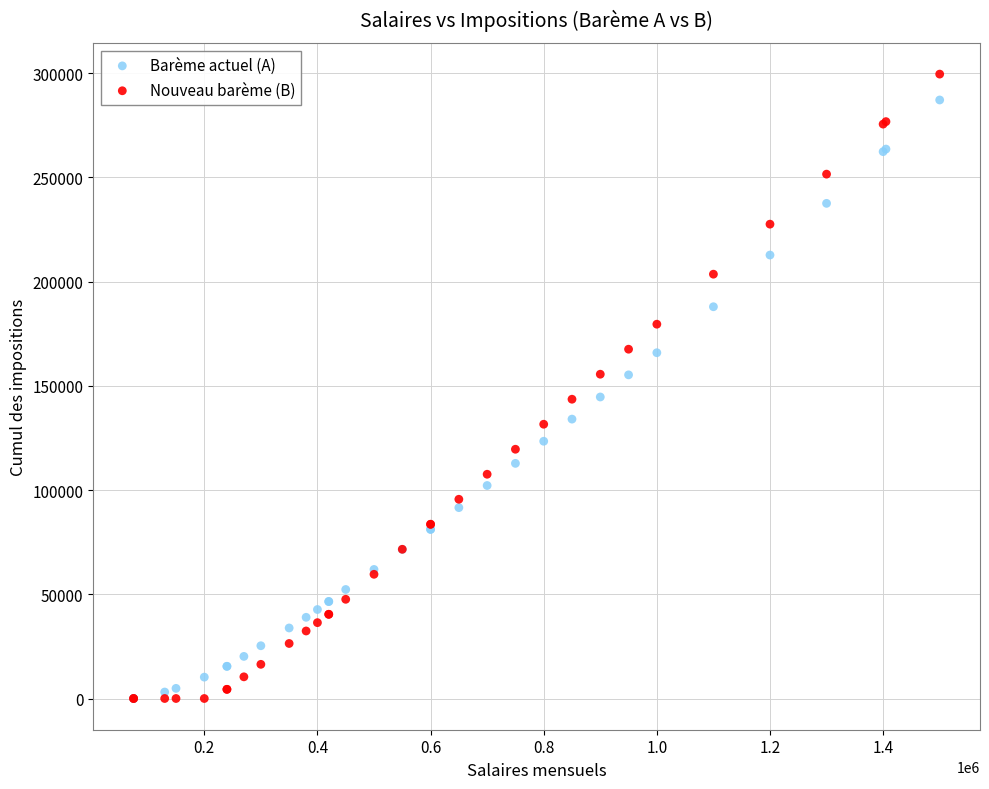

Which series reaches the maximum Y coordinate?

Nouveau barème (B)